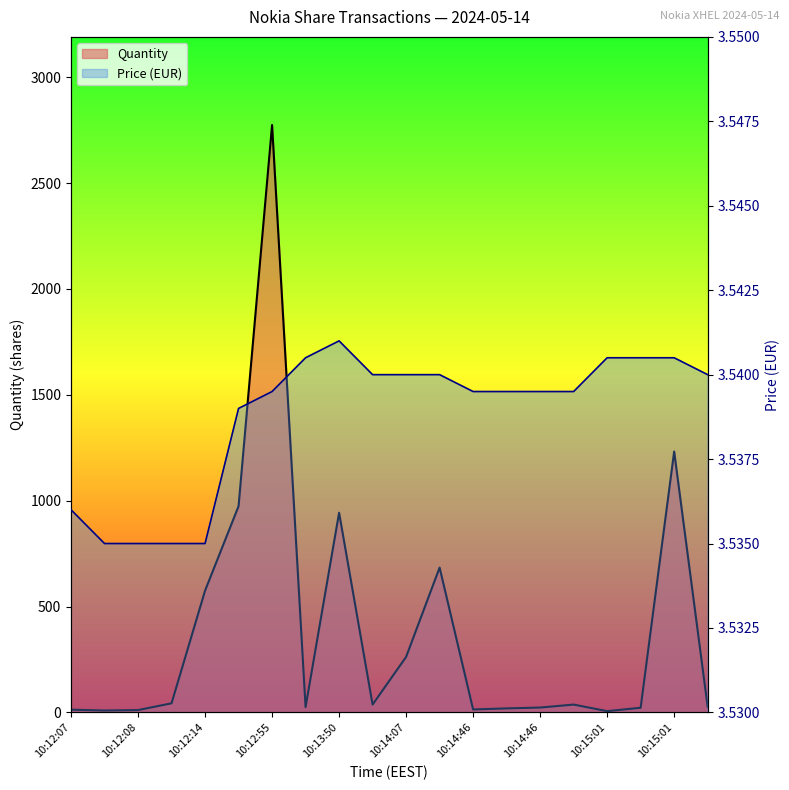

Which has a higher value, 10:14:46 or 10:14:46?

10:14:46